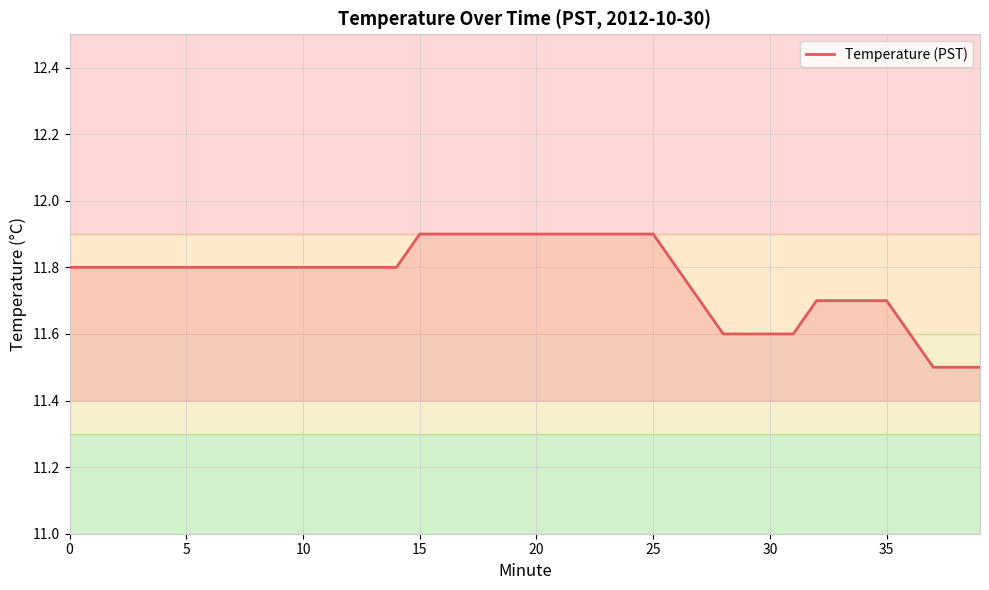

What is the minimum value shown in the chart?

11.5